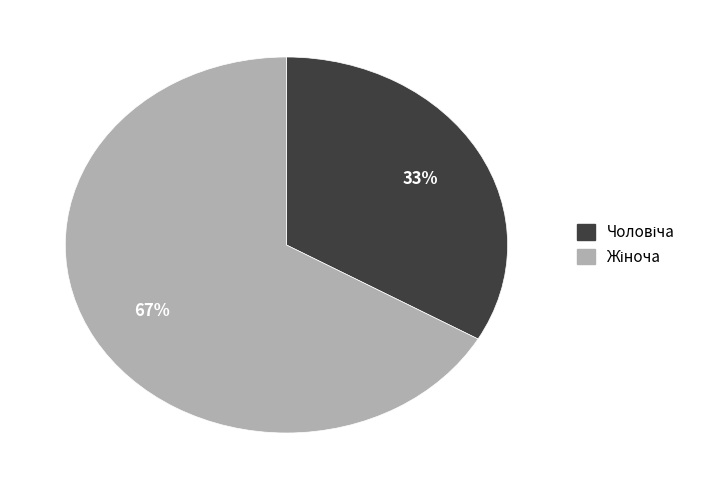

Is there a majority slice in this chart?

Yes